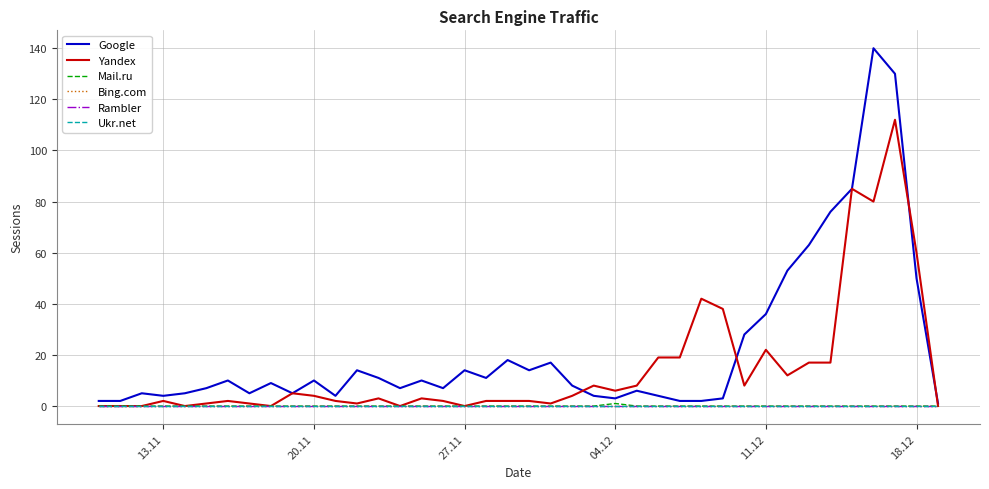

Is this an area chart (filled region under the line)?

No